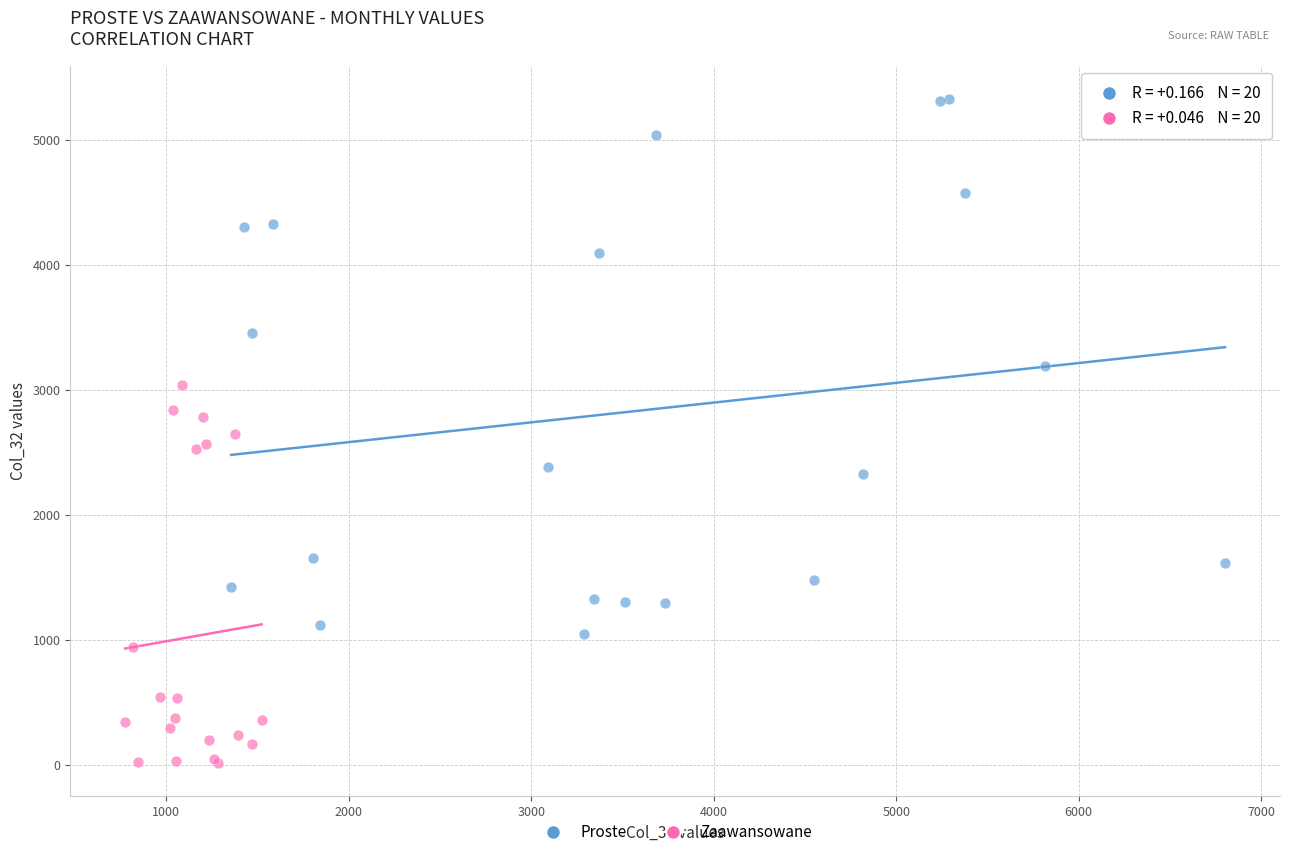

Which series has the largest Y range (max minus min)?

Proste